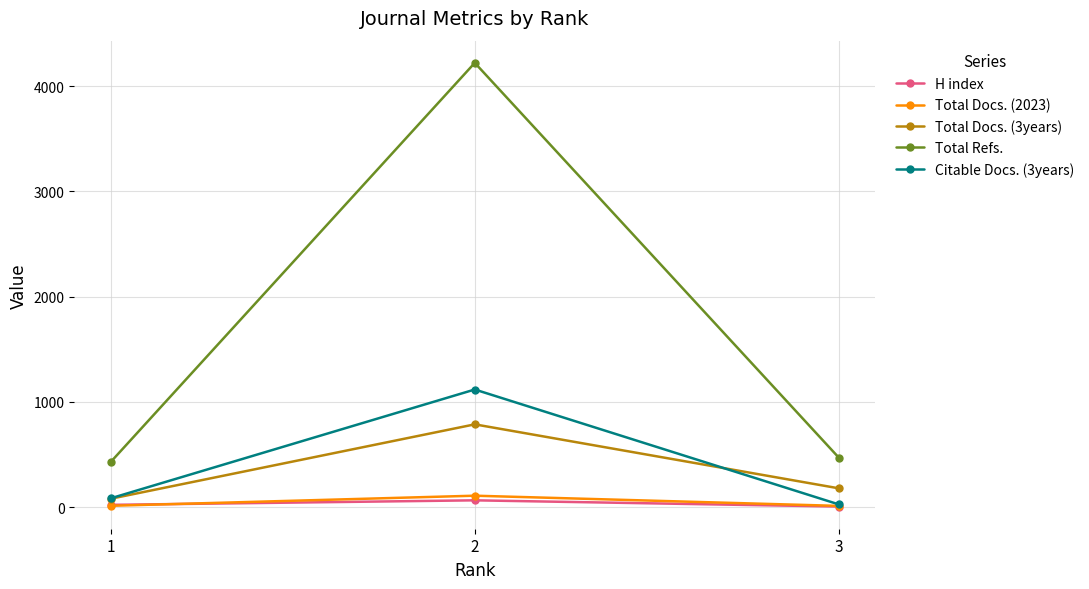

At which category is the sum across all series the highest?

2